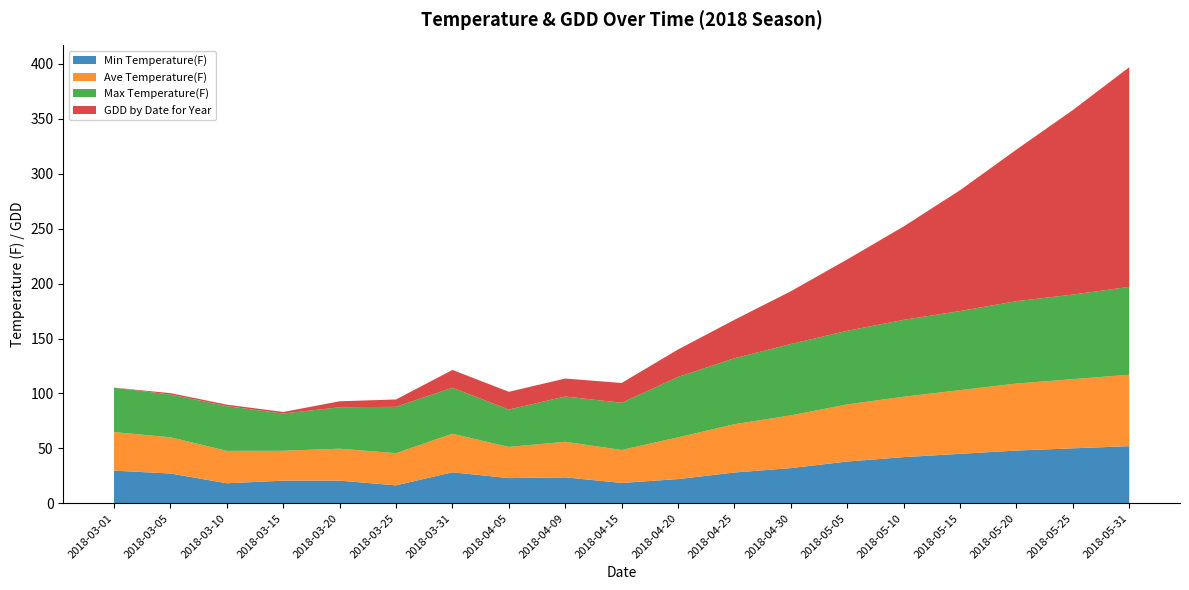

Reading right to left, extract all data points from this chart.

Min Temperature(F): 2018-05-31=52.0	2018-05-25=50.0	2018-05-20=48.0	2018-05-15=45.0	2018-05-10=42.0	2018-05-05=38.0	2018-04-30=32.0	2018-04-25=28.0	2018-04-20=22.0	2018-04-15=18.5	2018-04-09=23.6	2018-04-05=22.9	2018-03-31=28.2	2018-03-25=16.3	2018-03-20=20.6	2018-03-15=20.6	2018-03-10=18.2	2018-03-05=27.1	2018-03-01=29.7
Ave Temperature(F): 2018-05-31=65.0	2018-05-25=63.0	2018-05-20=61.0	2018-05-15=58.0	2018-05-10=55.0	2018-05-05=52.0	2018-04-30=48.0	2018-04-25=44.0	2018-04-20=38.0	2018-04-15=30.0	2018-04-09=32.4	2018-04-05=28.4	2018-03-31=35.1	2018-03-25=29.3	2018-03-20=29.1	2018-03-15=27.2	2018-03-10=29.5	2018-03-05=33.0	2018-03-01=35.1
Max Temperature(F): 2018-05-31=80.0	2018-05-25=77.0	2018-05-20=75.0	2018-05-15=72.0	2018-05-10=70.0	2018-05-05=67.0	2018-04-30=65.0	2018-04-25=60.0	2018-04-20=55.0	2018-04-15=43.0	2018-04-09=41.2	2018-04-05=34.0	2018-03-31=41.9	2018-03-25=42.2	2018-03-20=37.7	2018-03-15=33.9	2018-03-10=40.7	2018-03-05=38.9	2018-03-01=40.4
GDD by Date for Year: 2018-05-31=200.0	2018-05-25=168.0	2018-05-20=138.0	2018-05-15=110.0	2018-05-10=85.0	2018-05-05=65.0	2018-04-30=48.0	2018-04-25=35.0	2018-04-20=25.0	2018-04-15=18.0	2018-04-09=16.4	2018-04-05=16.2	2018-03-31=16.2	2018-03-25=6.7	2018-03-20=5.4	2018-03-15=1.4	2018-03-10=1.4	2018-03-05=1.3	2018-03-01=0.1